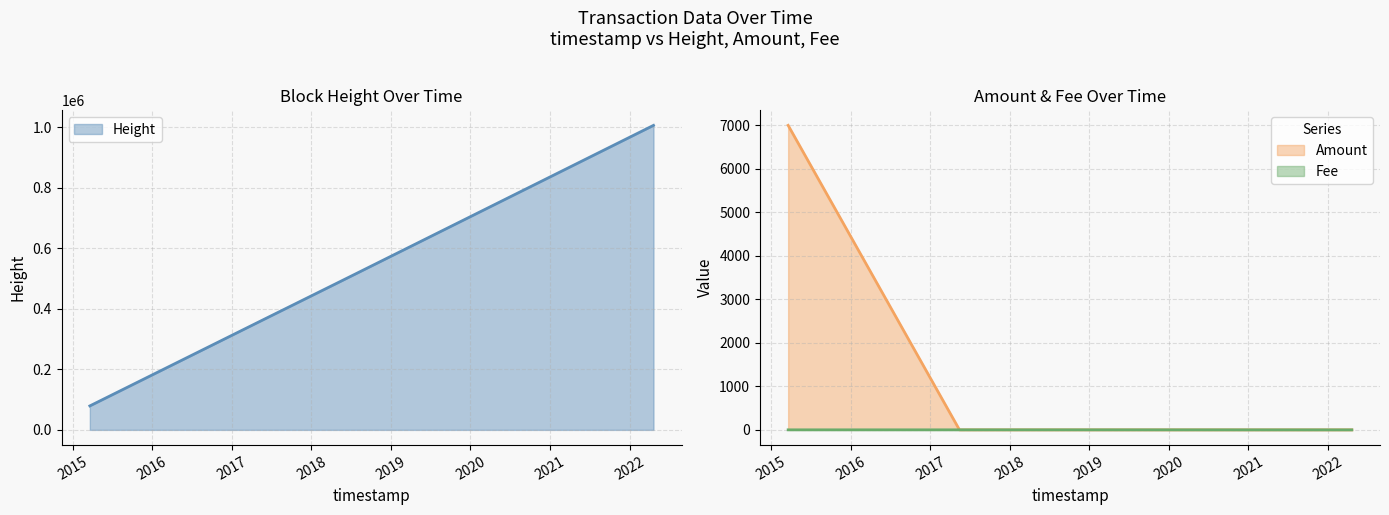

Count the number of categories in the chart.

5